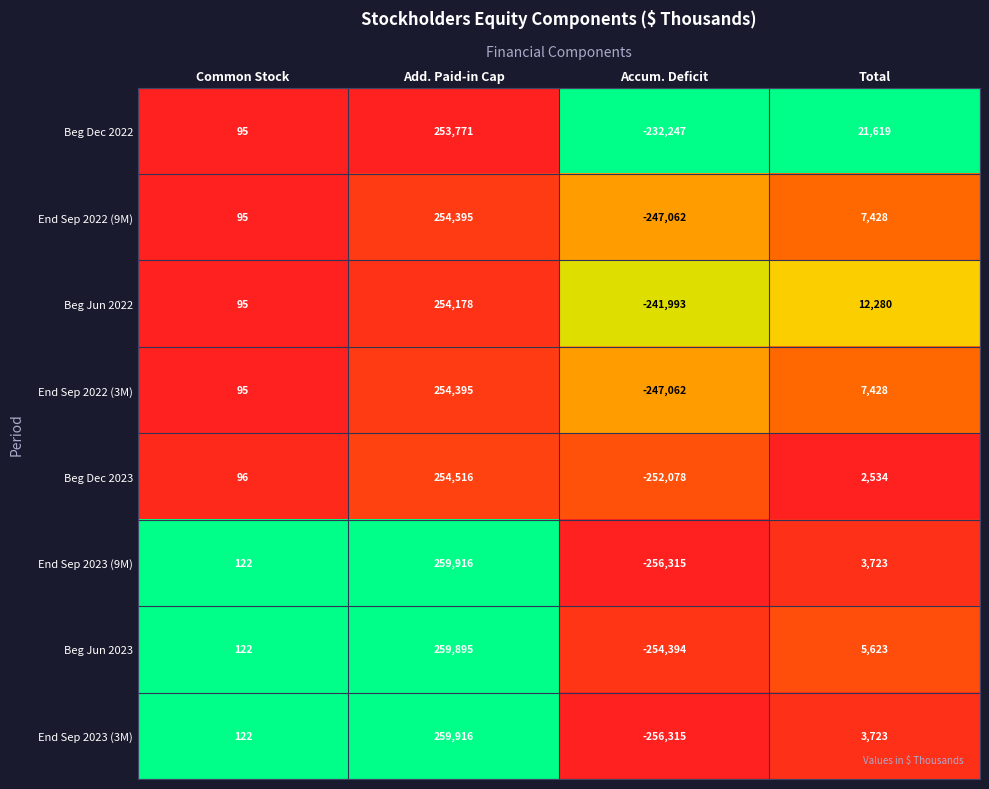

What is the difference between the highest and lowest values at Common Stock?

27